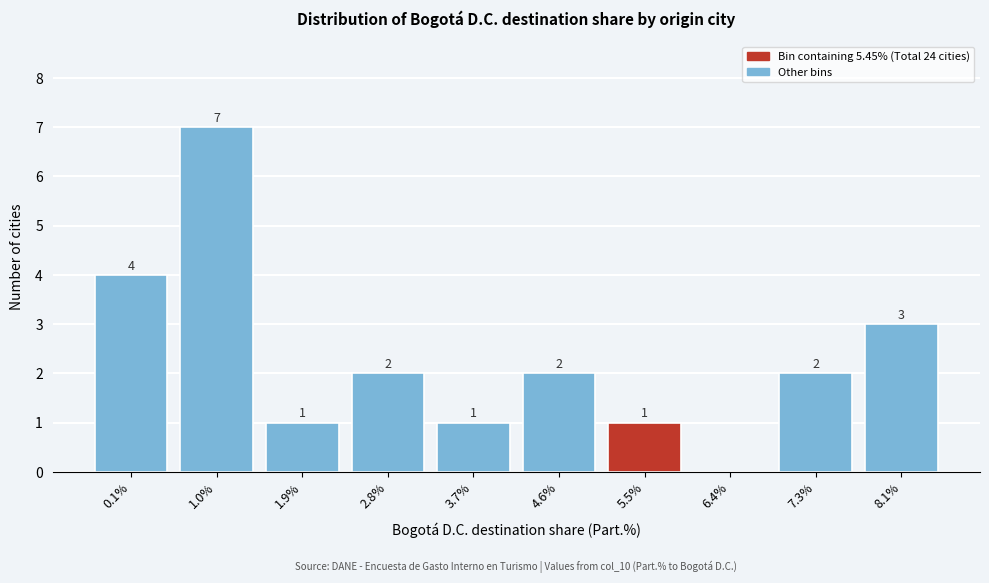

Reading left to right, what are all the values shown in this chart?

0.1%=4	1.0%=7	1.9%=1	2.8%=2	3.7%=1	4.6%=2	5.5%=1	6.4%=0	7.3%=2	8.1%=3